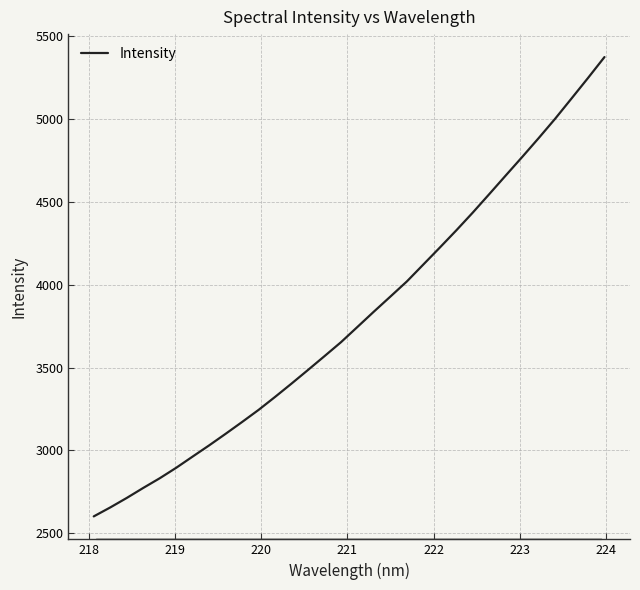

What is the minimum value shown in the chart?

2602.2